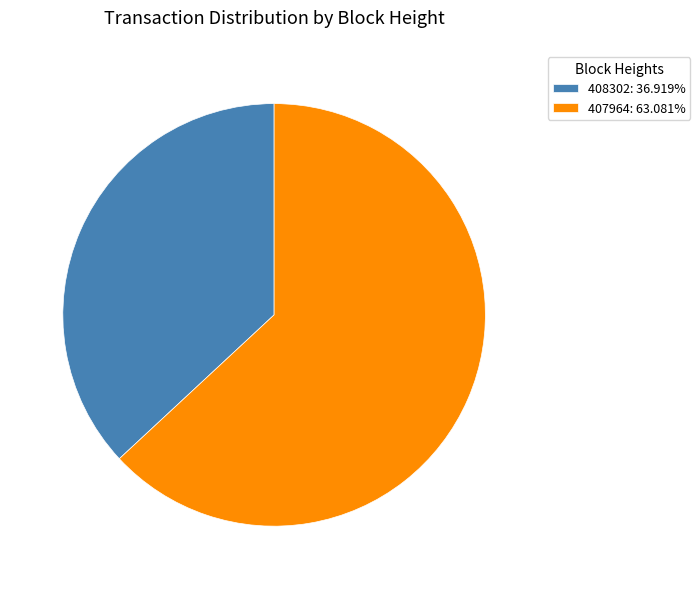

Which slice represents more than half of the pie?

407964